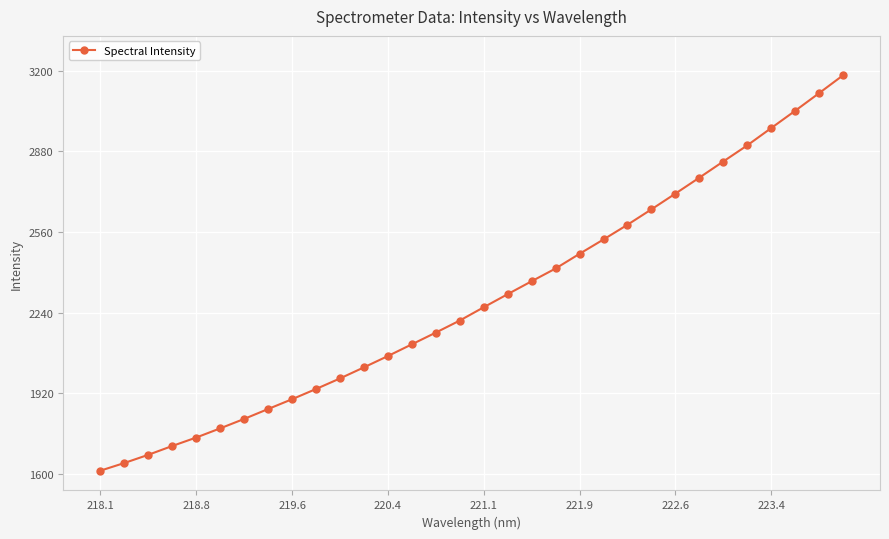

What is the sum of all values?

73371.9